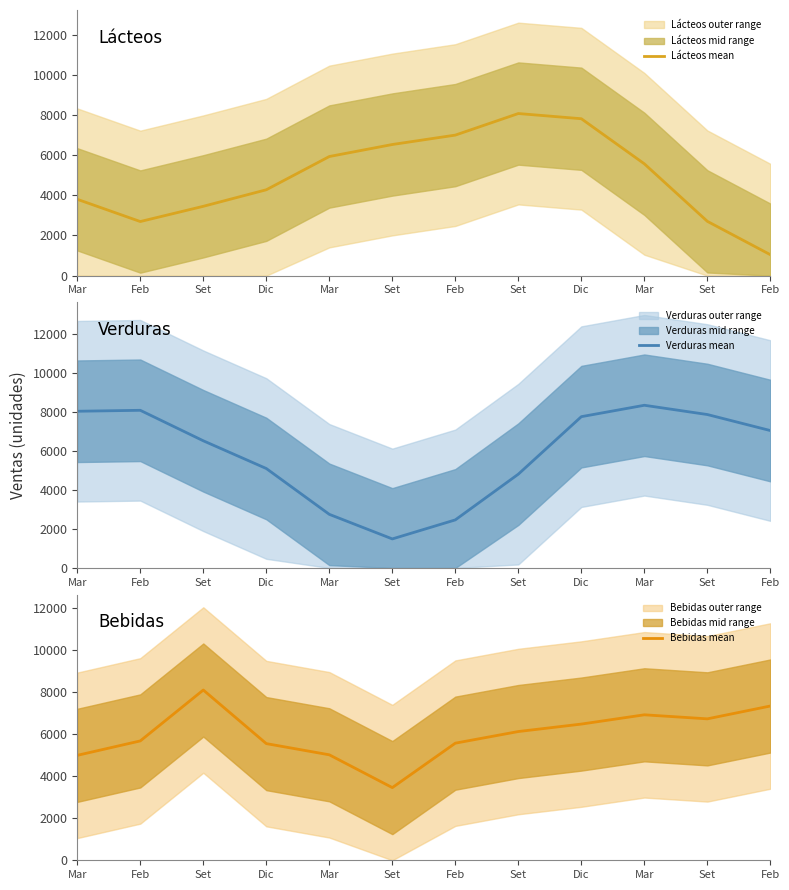

What is the label of the 1st point from the left?

Mar